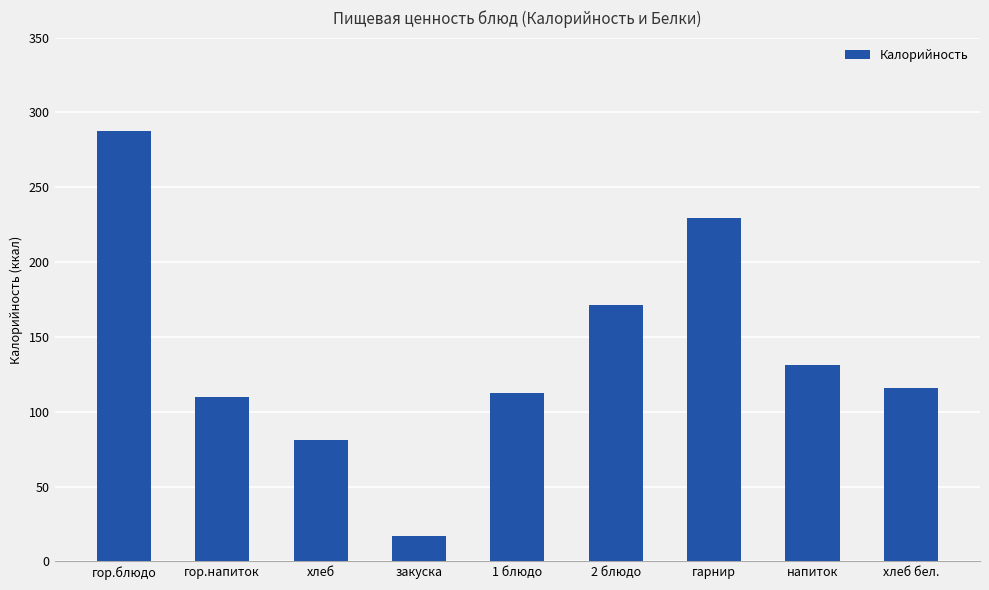

How many data points are less than 116?

4